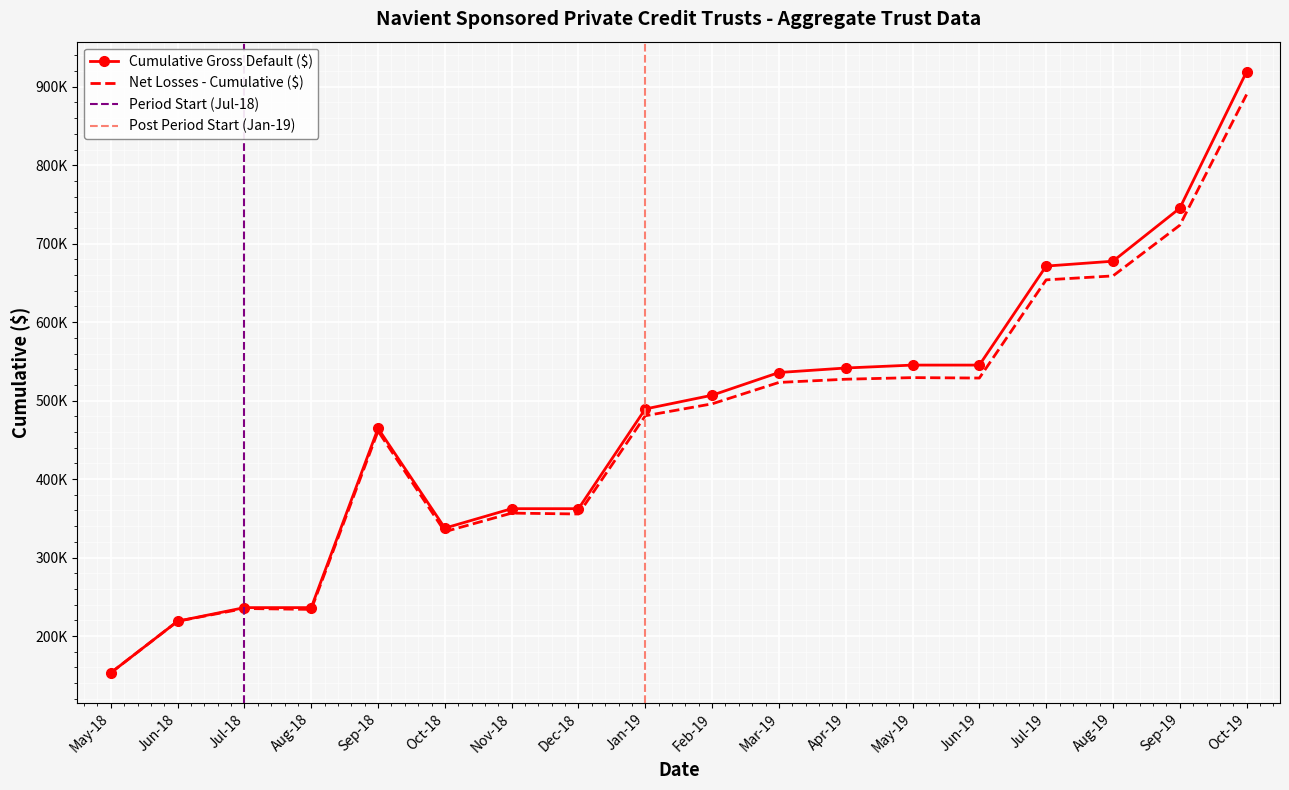

True or false: Cumulative Gross Default ($) and Net Losses - Cumulative ($) cross at least once.

False